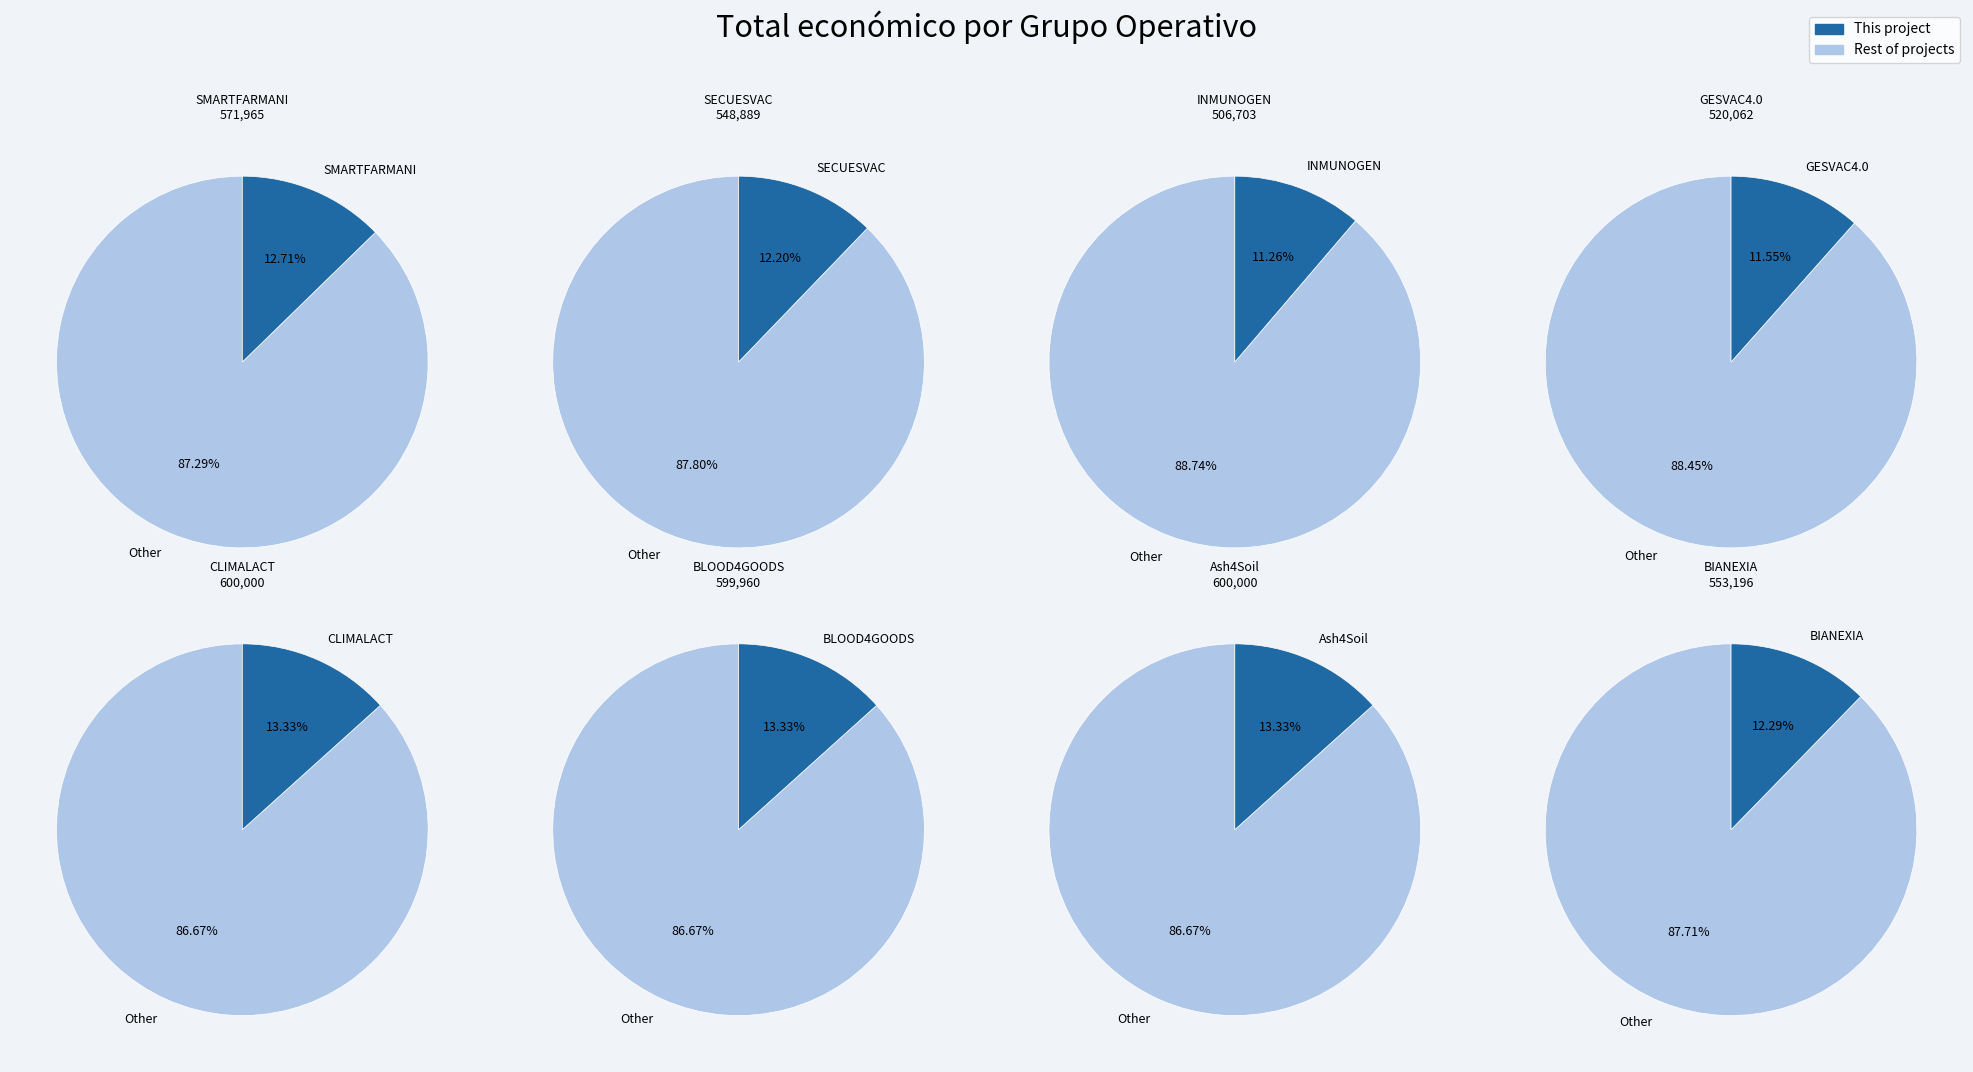

To the nearest percent, what percentage of the pie is Ash4Soil?

13%